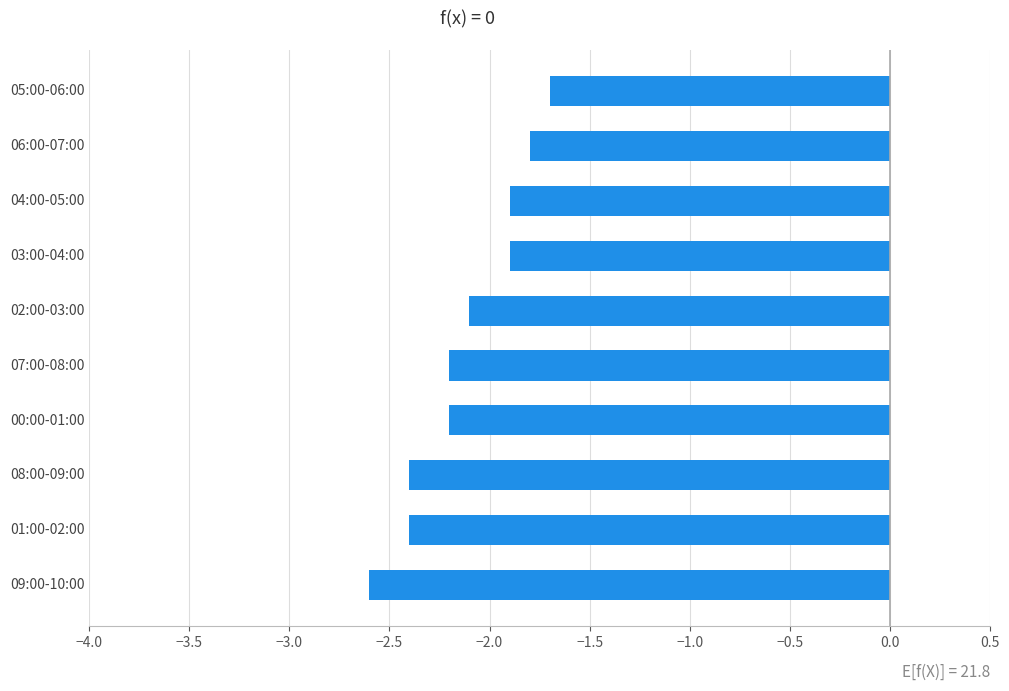

What is the difference between the second highest and minimum values?

0.8